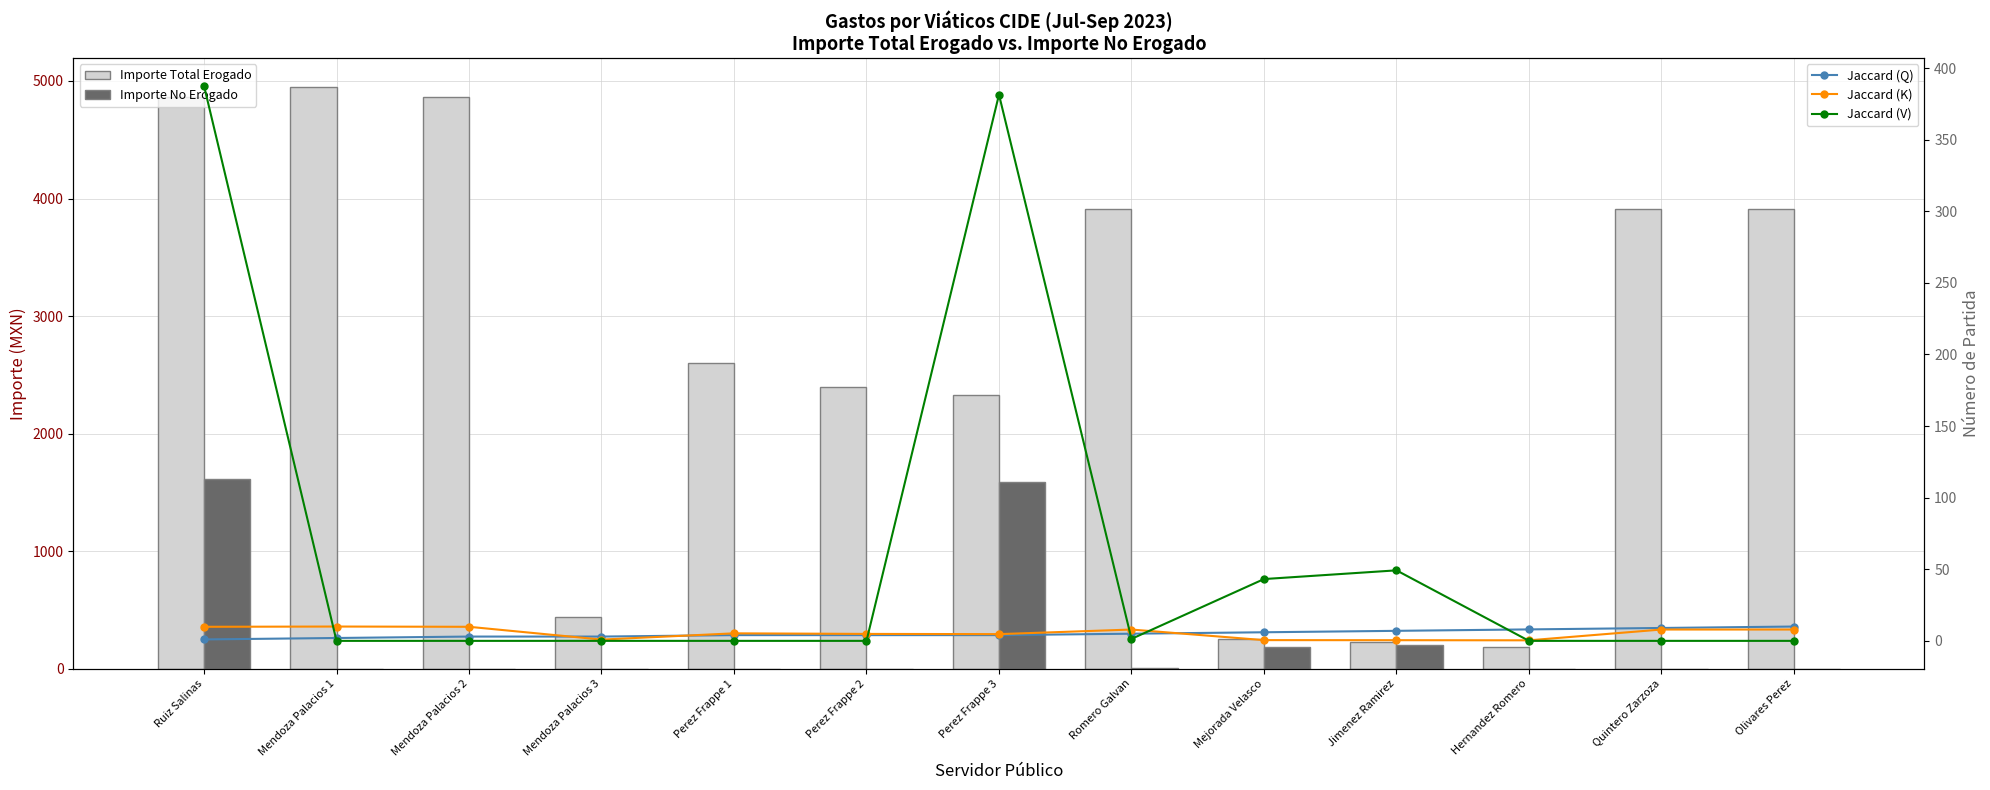

How many positive values does the Jaccard (V) series have?

5